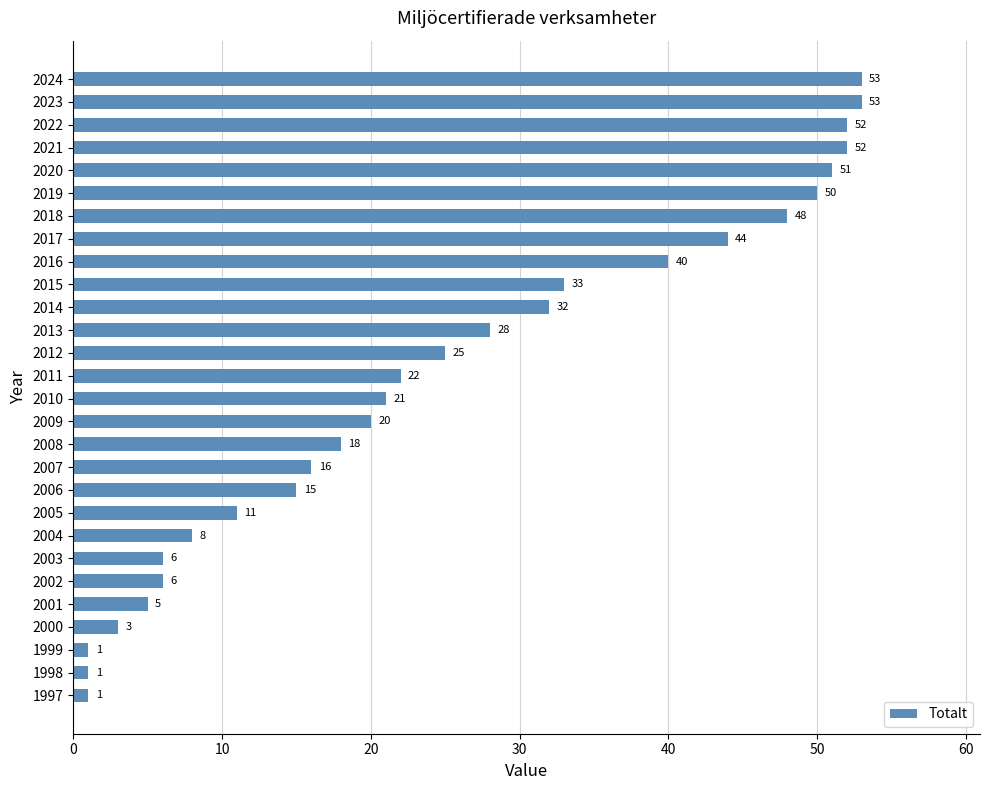

What is the maximum value shown in the chart?

53